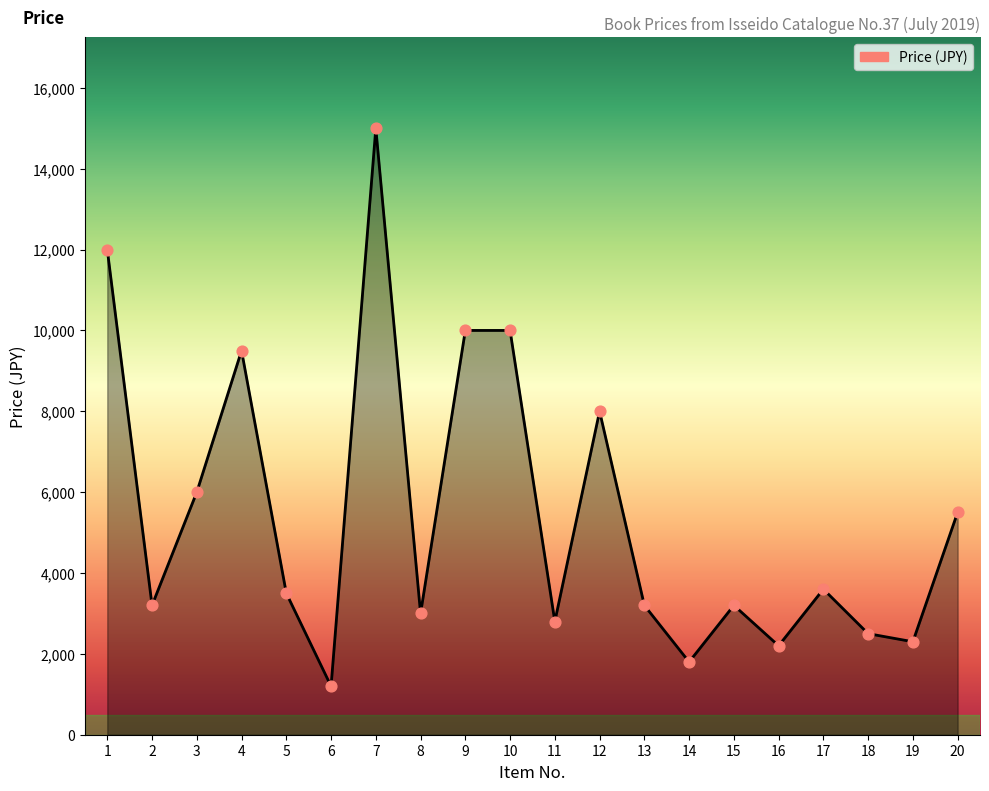

Which has a higher value, 18 or 3?

3